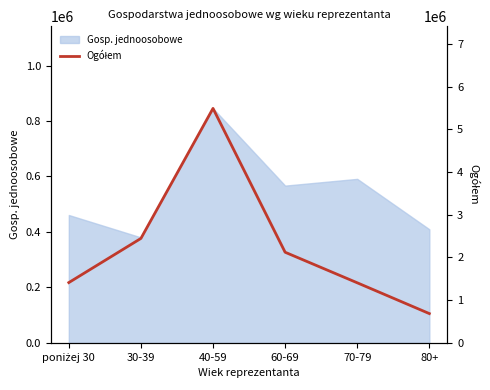

The value of Gosp. jednoosobowe at 80+ is 643925. True or false?

False